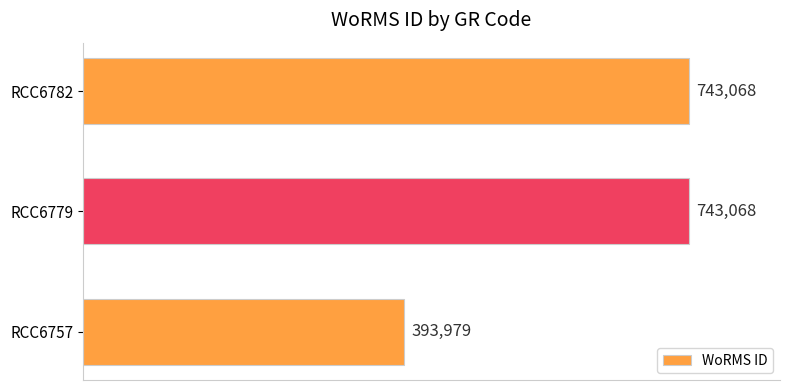

What is the change in value from RCC6757 to RCC6779?

+349089